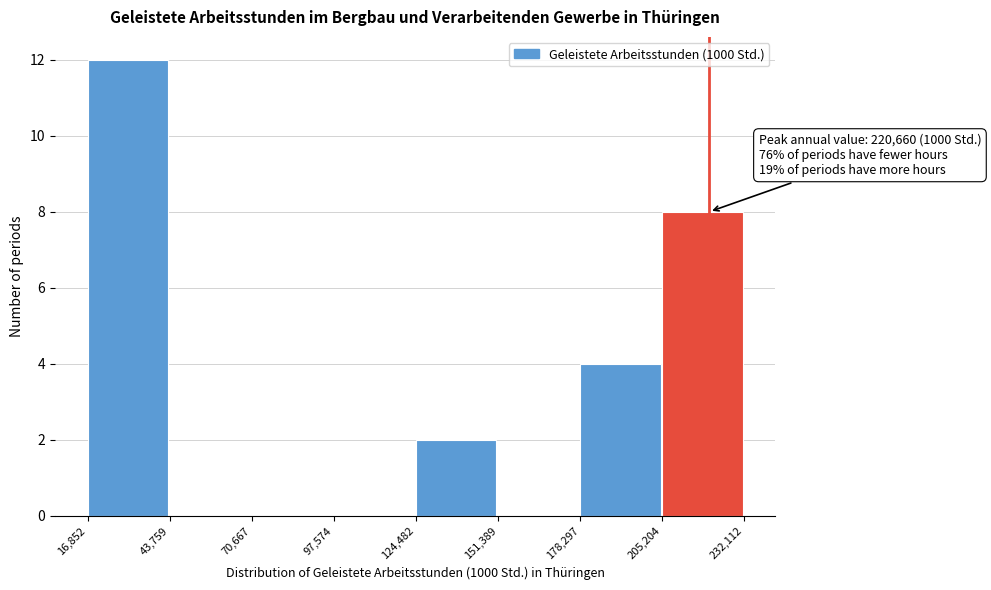

Over which range of the x-axis is the bar tallest?

16,852 to 43,759